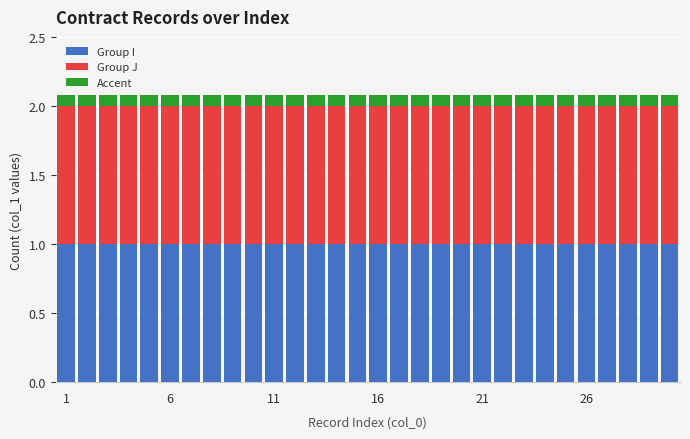

What is the average value of the Group I series?

1.0